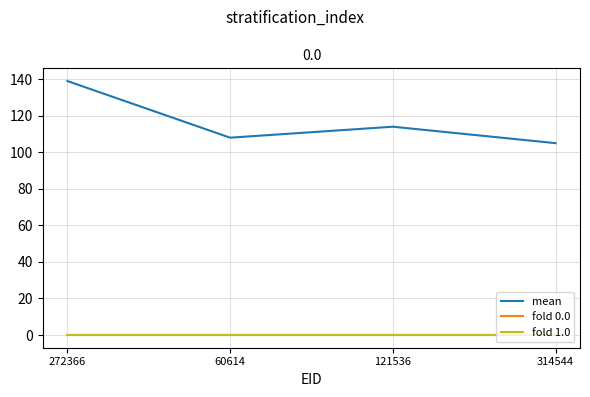

Does the chart display data point markers on the line(s)?

No